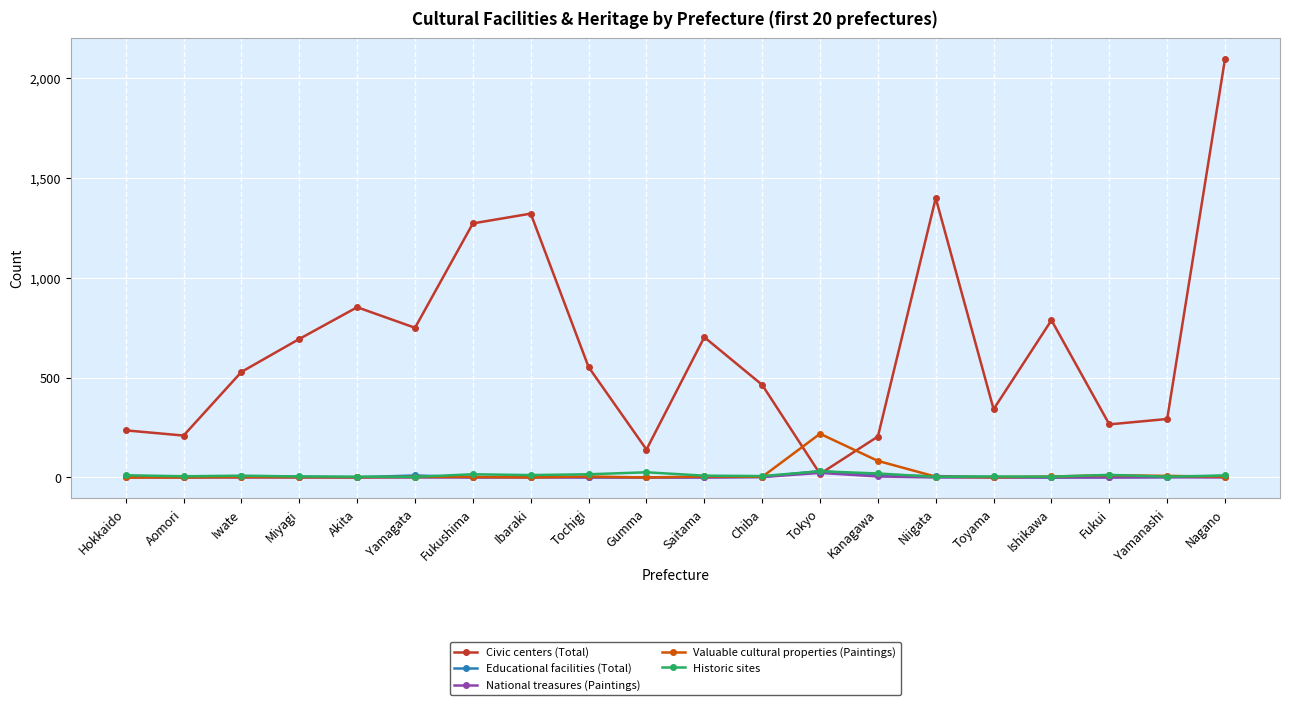

What is the label of the 12th point from the right?

Tochigi